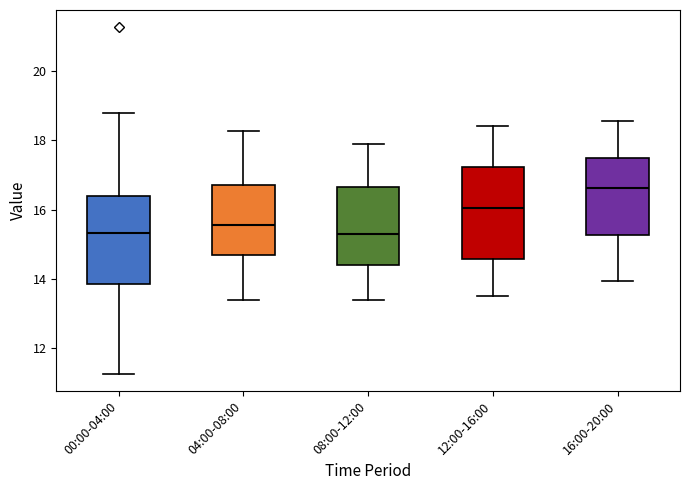

Where is the upper edge of the box for 16:00-20:00 on the y-axis? The values are not printed on the chart, so give them approximately, as read against the axis.

17.4